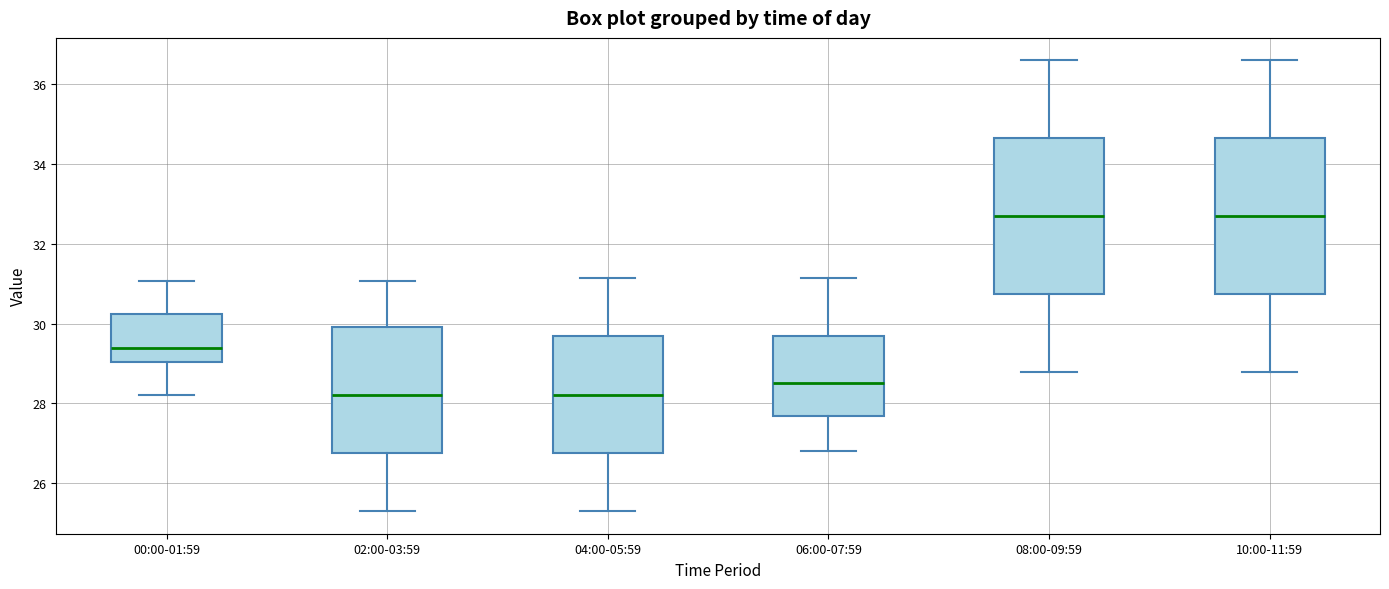

Reading left to right, read every box against the y-axis: the position of its median line, the range the box covers, and the ends of its whiskers. The values are not printed on the chart, so give them approximately, as read against the axis.

00:00-01:59: median 29.4, box 29.0 to 30.2, whiskers 28.2 to 31.0
02:00-03:59: median 28.2, box 26.8 to 30.0, whiskers 25.4 to 31.0
04:00-05:59: median 28.2, box 26.8 to 29.6, whiskers 25.4 to 31.2
06:00-07:59: median 28.6, box 27.6 to 29.6, whiskers 26.8 to 31.2
08:00-09:59: median 32.8, box 30.8 to 34.6, whiskers 28.8 to 36.6
10:00-11:59: median 32.8, box 30.8 to 34.6, whiskers 28.8 to 36.6